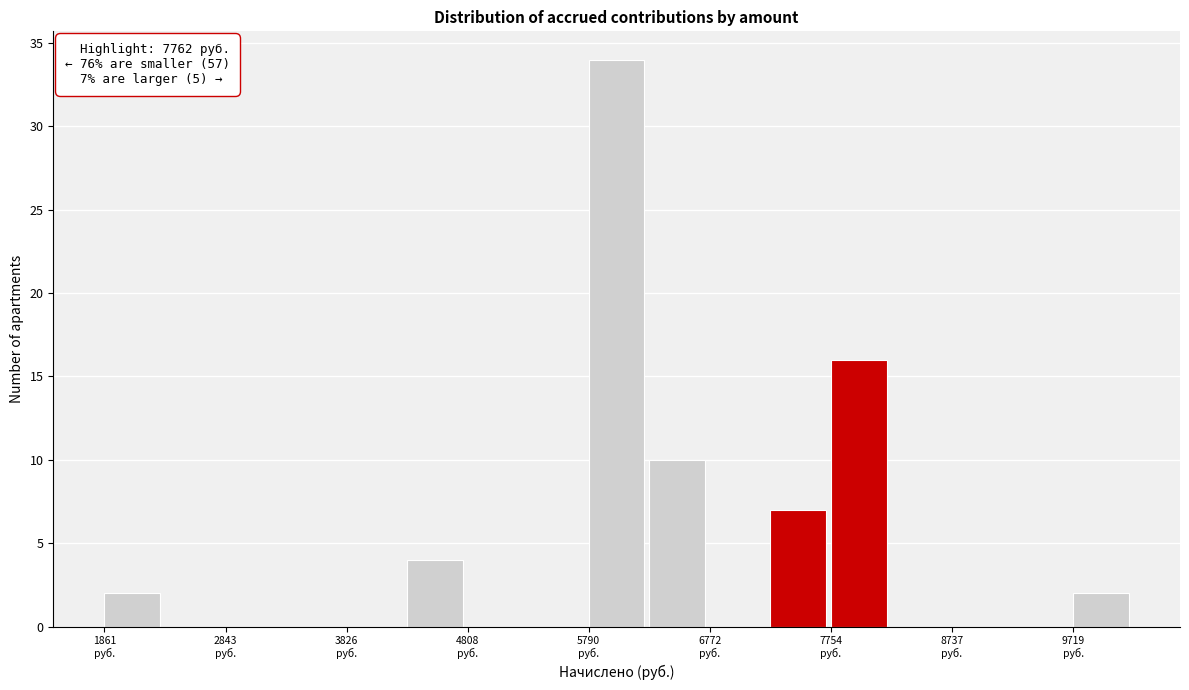

Over which range of the x-axis is the bar tallest?

5800 to 6300